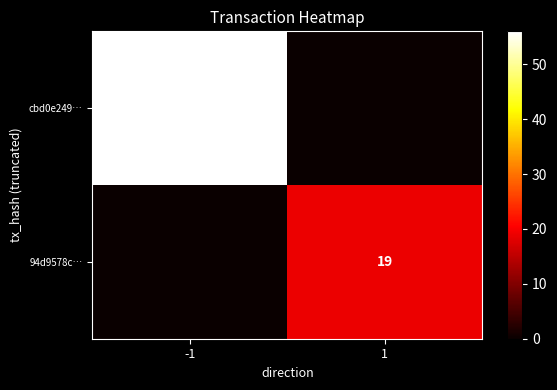

Is it true that cbd0e249… equals 56 at -1?

True